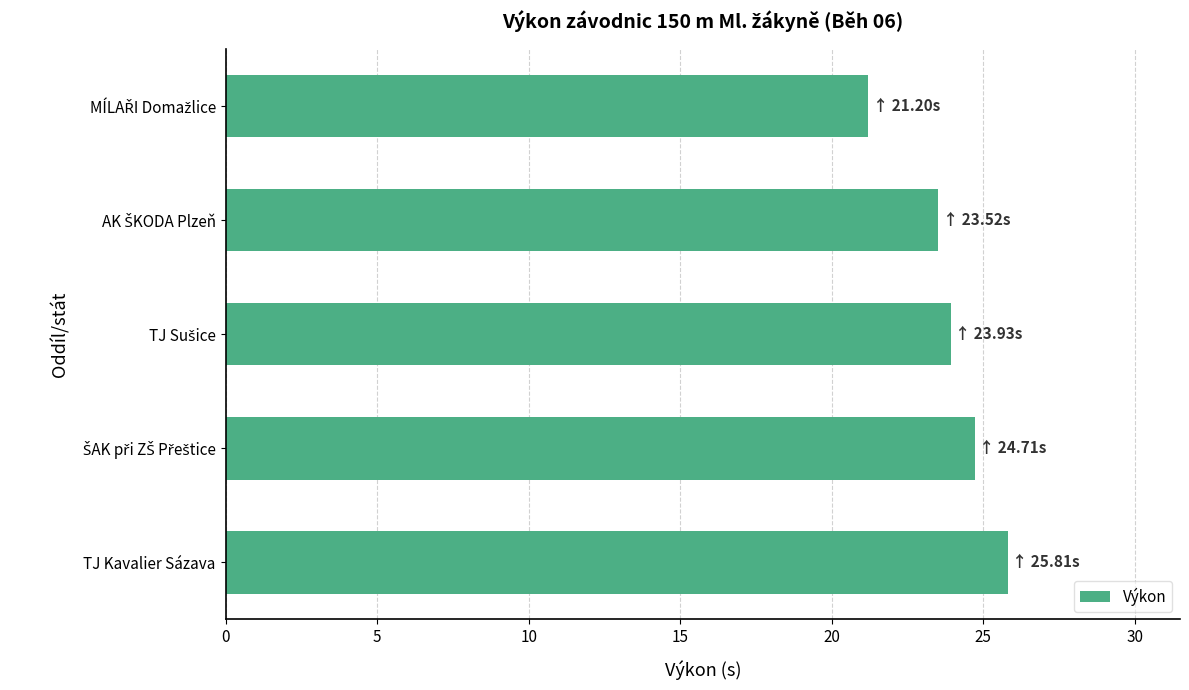

What is the greatest value displayed?

25.8